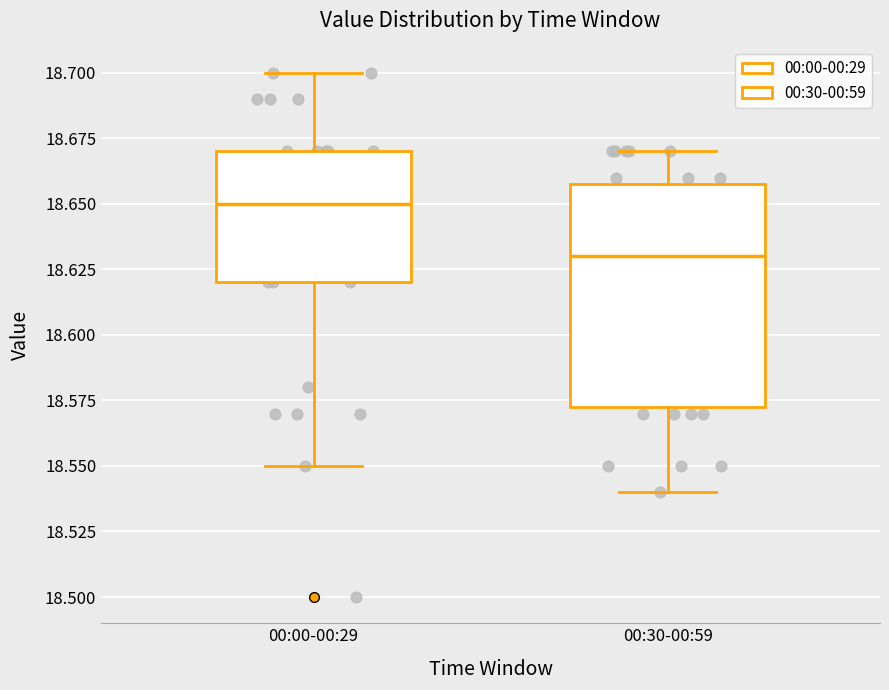

Comparing the boxes themselves (not the whiskers), which one is the tallest?

00:30-00:59